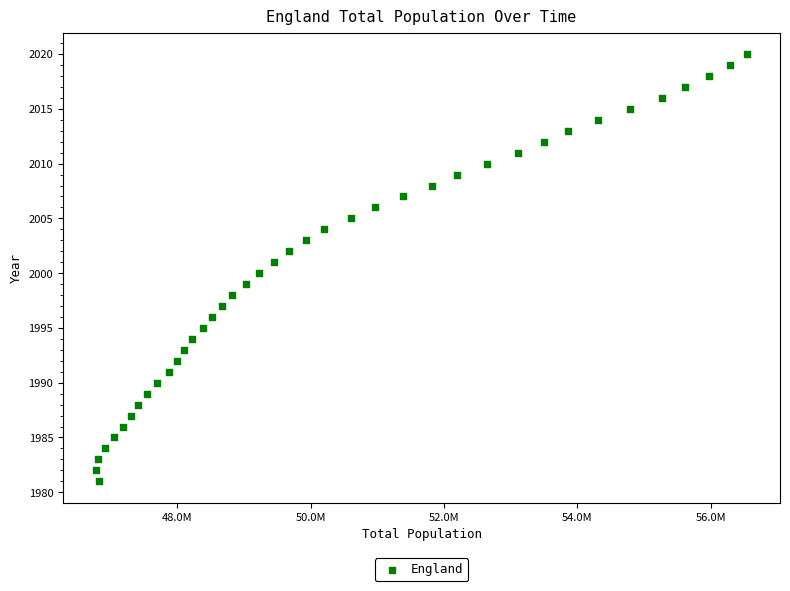

What is the range of X values (max minus min)?

9772800